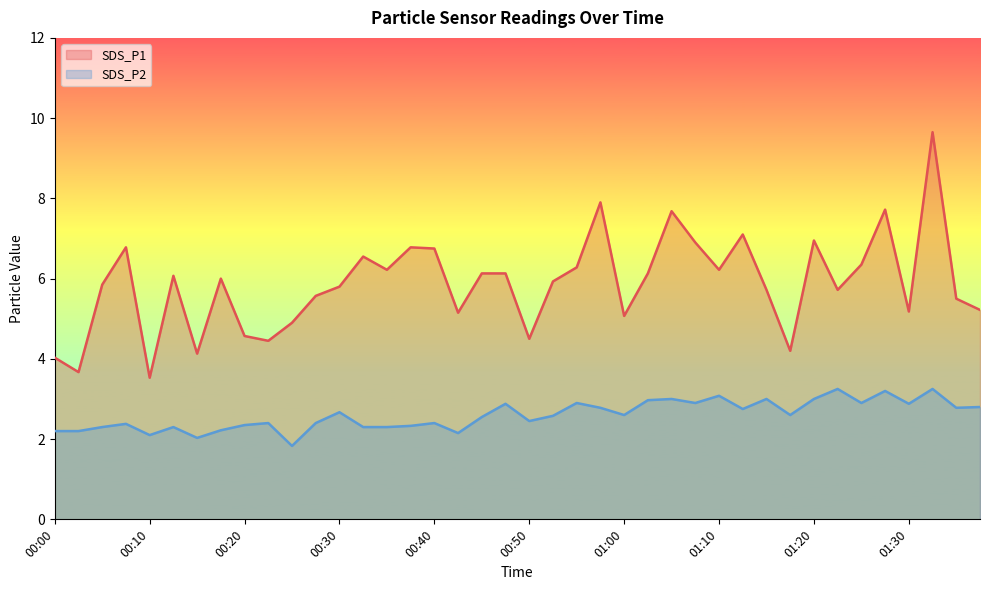

Where does the SDS_P2 series first go above 2?

00:00